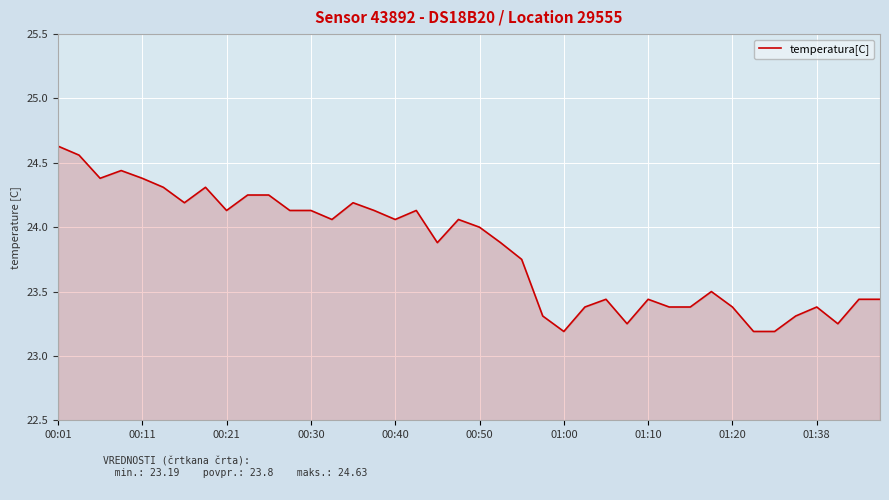

What is the difference between the maximum and minimum values?

1.4